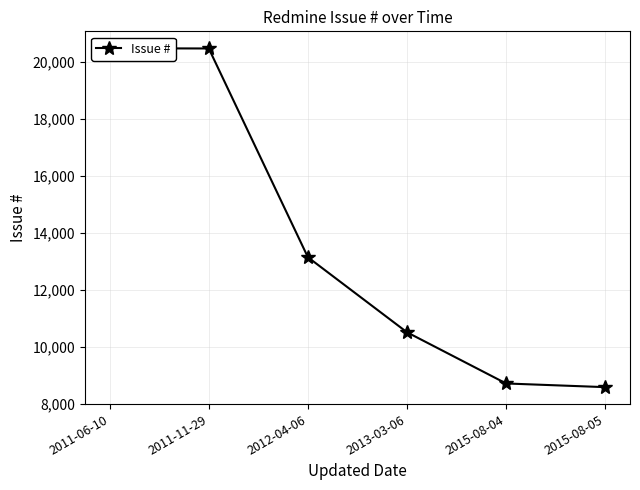

What is the value of the 2nd point from the left?

20472